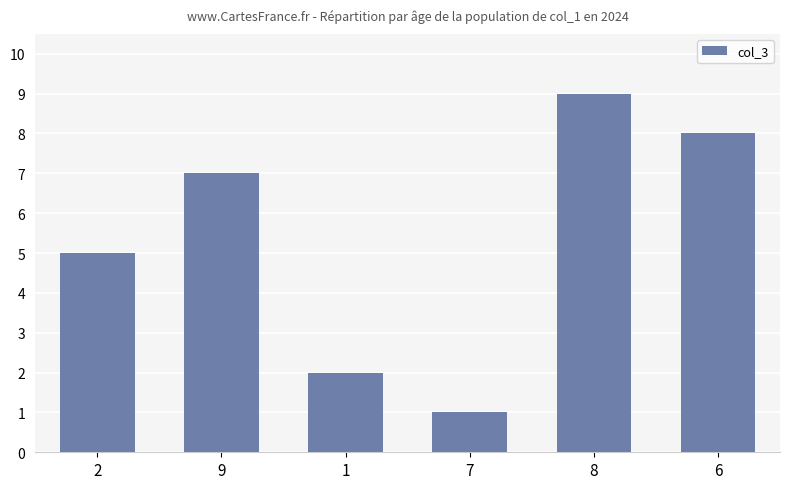

Count the values in the range 2 to 8.

4